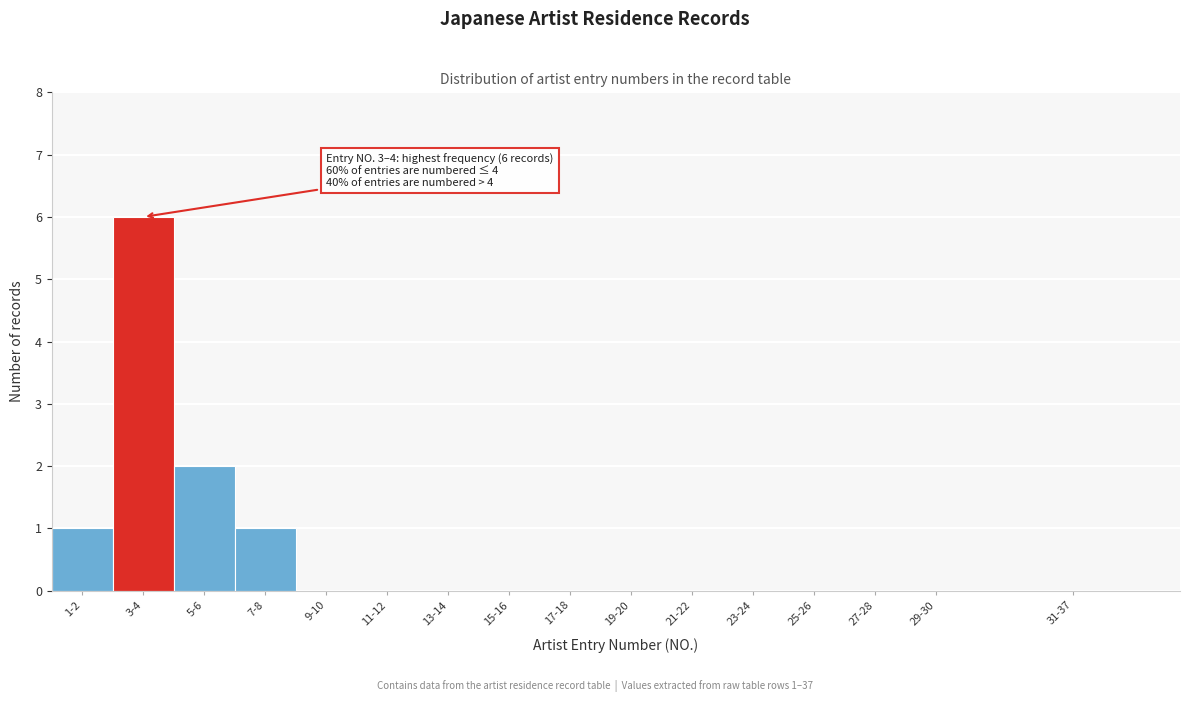

Reading left to right, transcribe all the data shown in this chart.

1-2=1	3-4=6	5-6=2	7-8=1	9-10=0	11-12=0	13-14=0	15-16=0	17-18=0	19-20=0	21-22=0	23-24=0	25-26=0	27-28=0	29-30=0	31-37=0